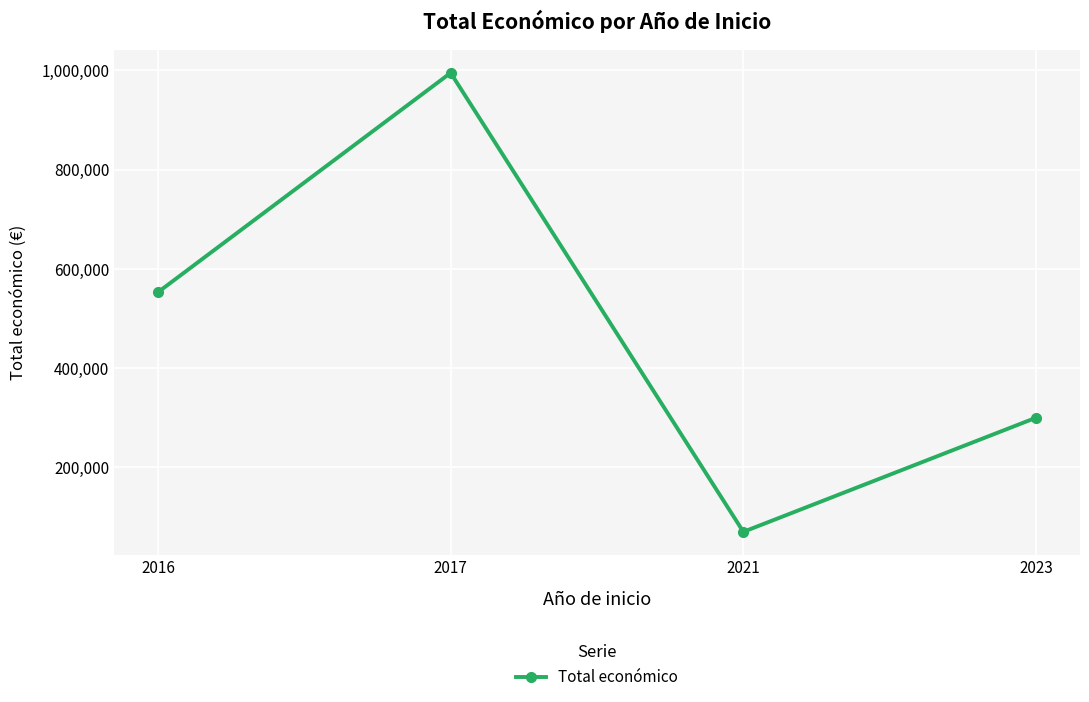

What is the minimum value shown in the chart?

69992